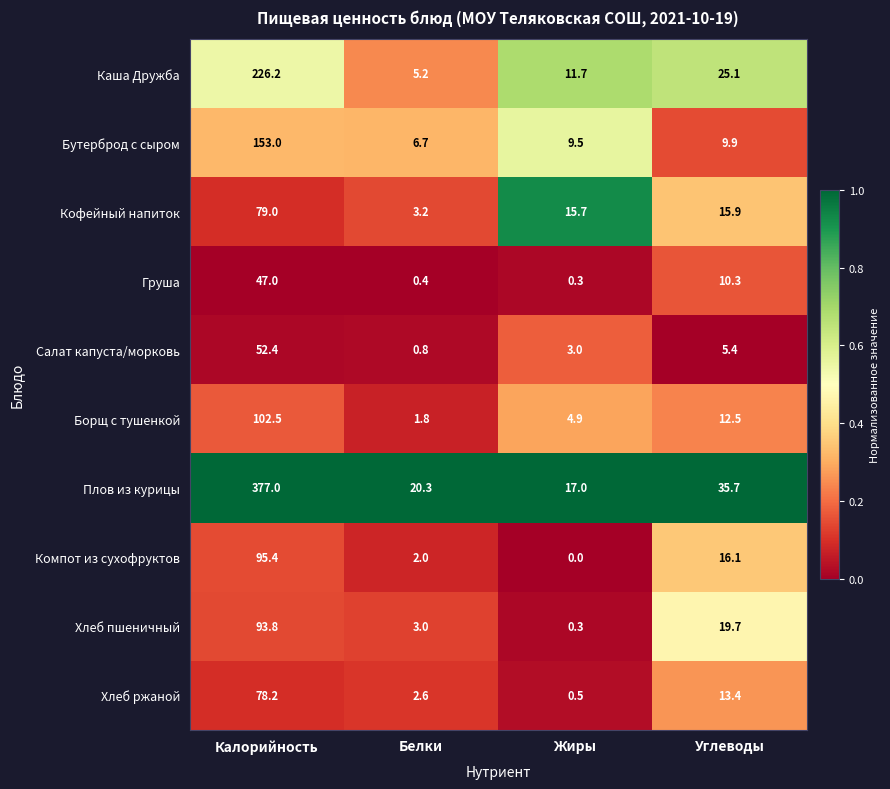

Which category has the highest value across all series?

Калорийность